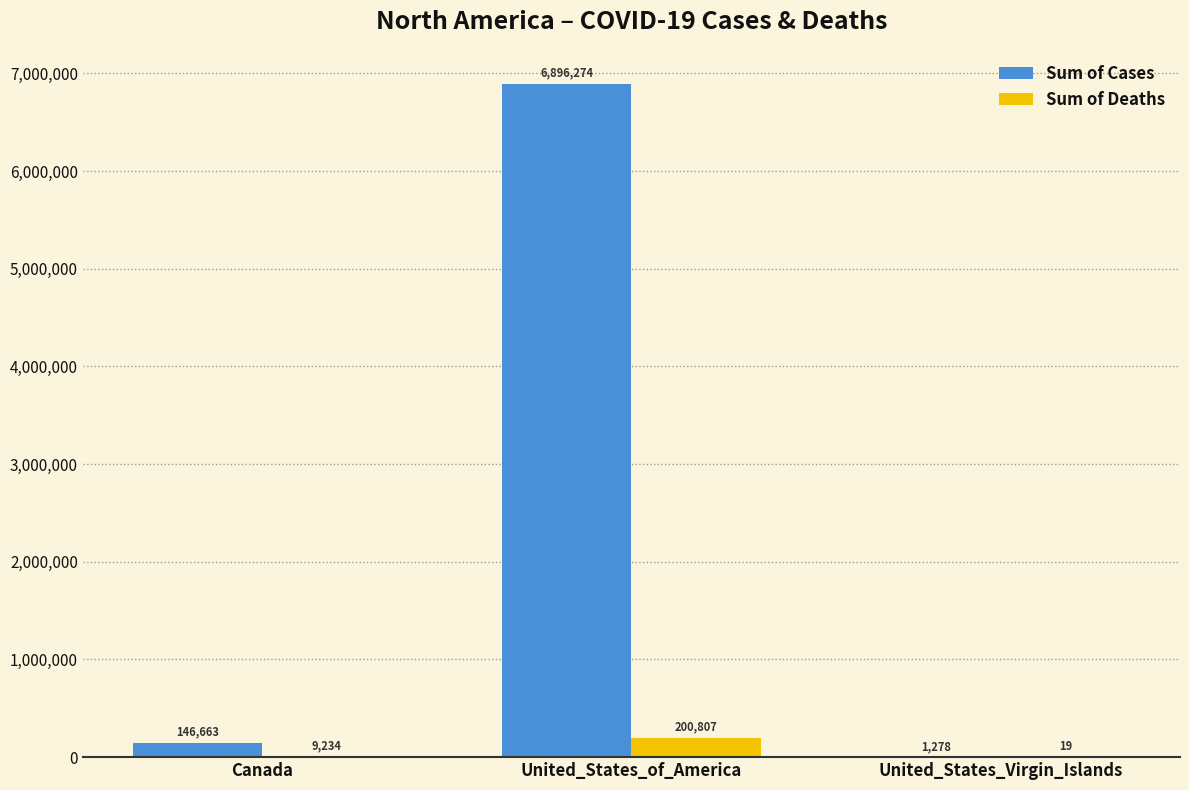

What is the sum of all Sum of Deaths values?

210060